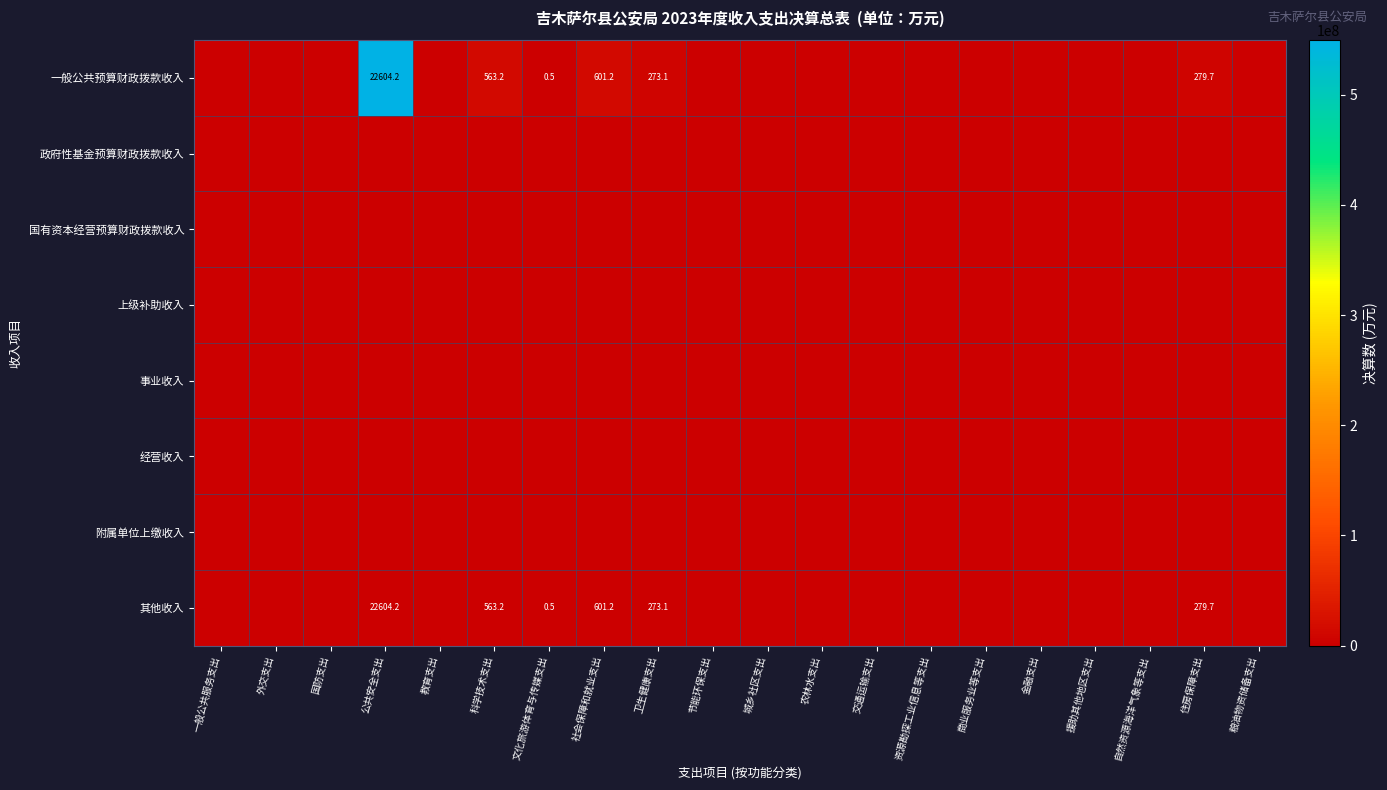

What is the total value across all series at 社会保障和就业支出?

14622398.4